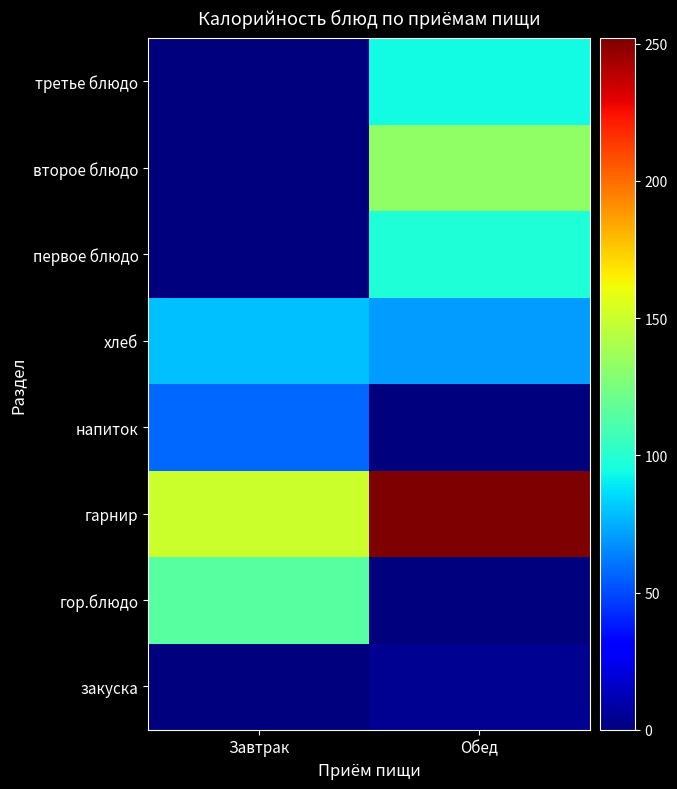

What is the spread (max minus min) of values at Завтрак?

150